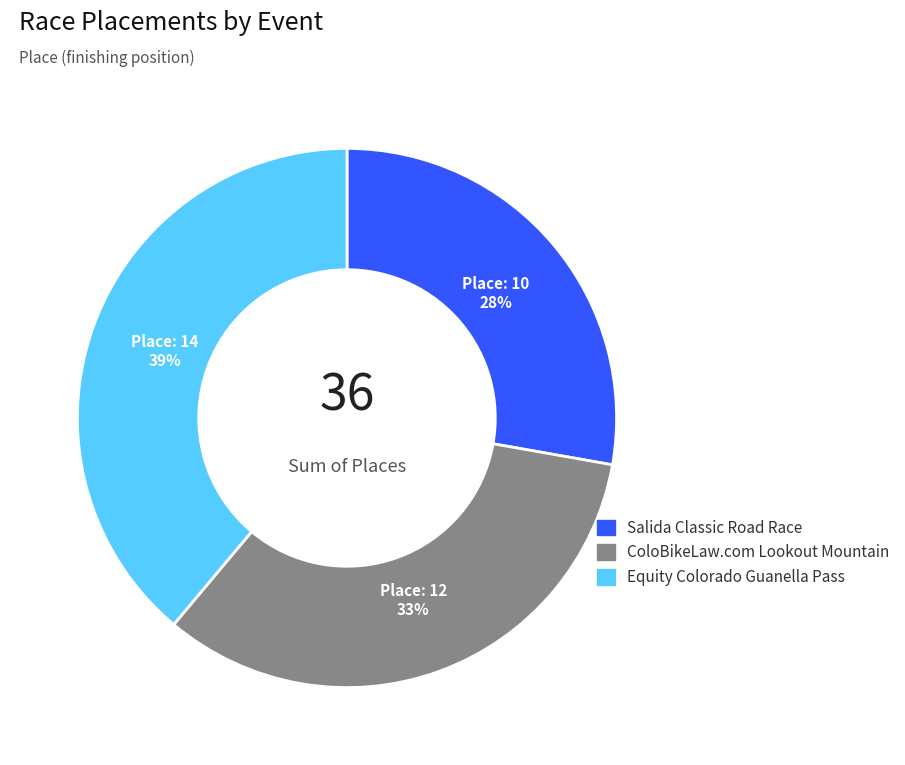

To the nearest percent, what is the average slice percentage?

33%